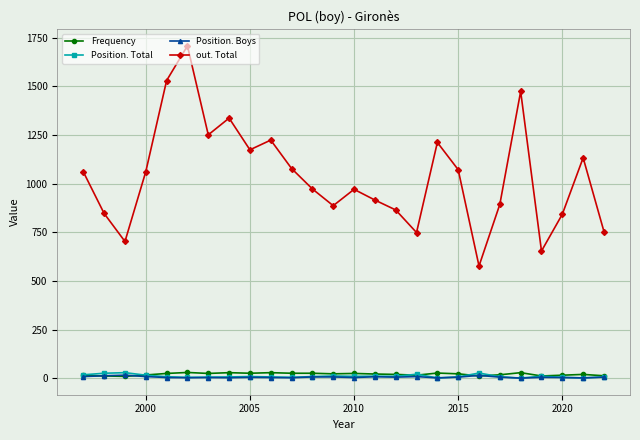

True or false: Position. Boys has more than 0 interior local peaks.

True